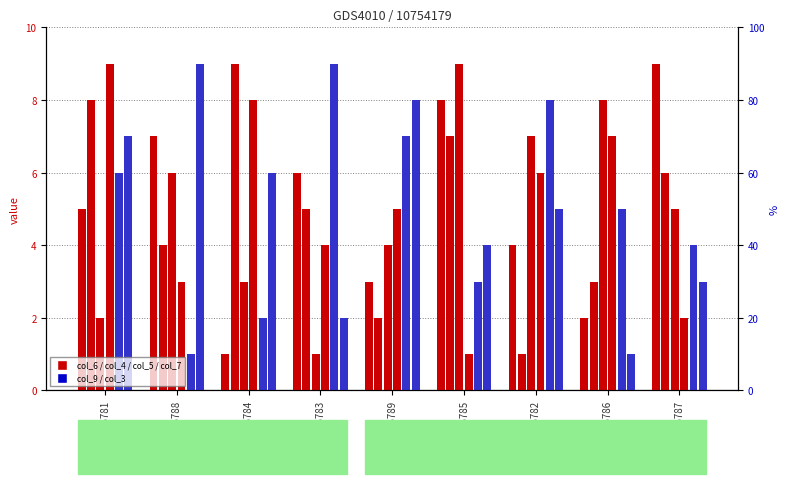

Read the col_7 value at GSM496781.

9